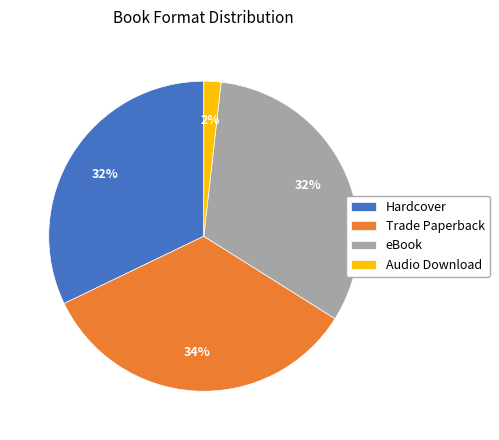

Combined, do eBook and Trade Paperback account for over 50%?

Yes